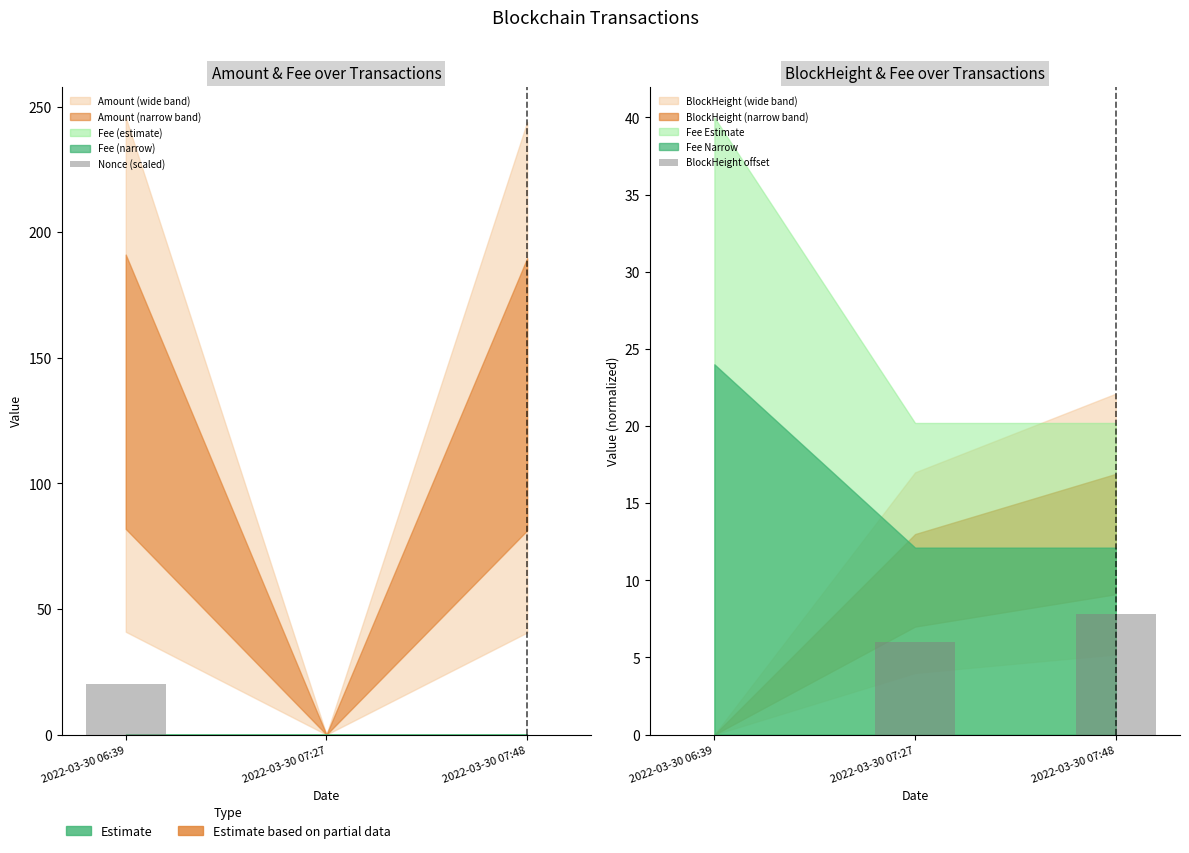

Which category has the lowest value in the BlockHeight offset series?

2022-03-30 06:39